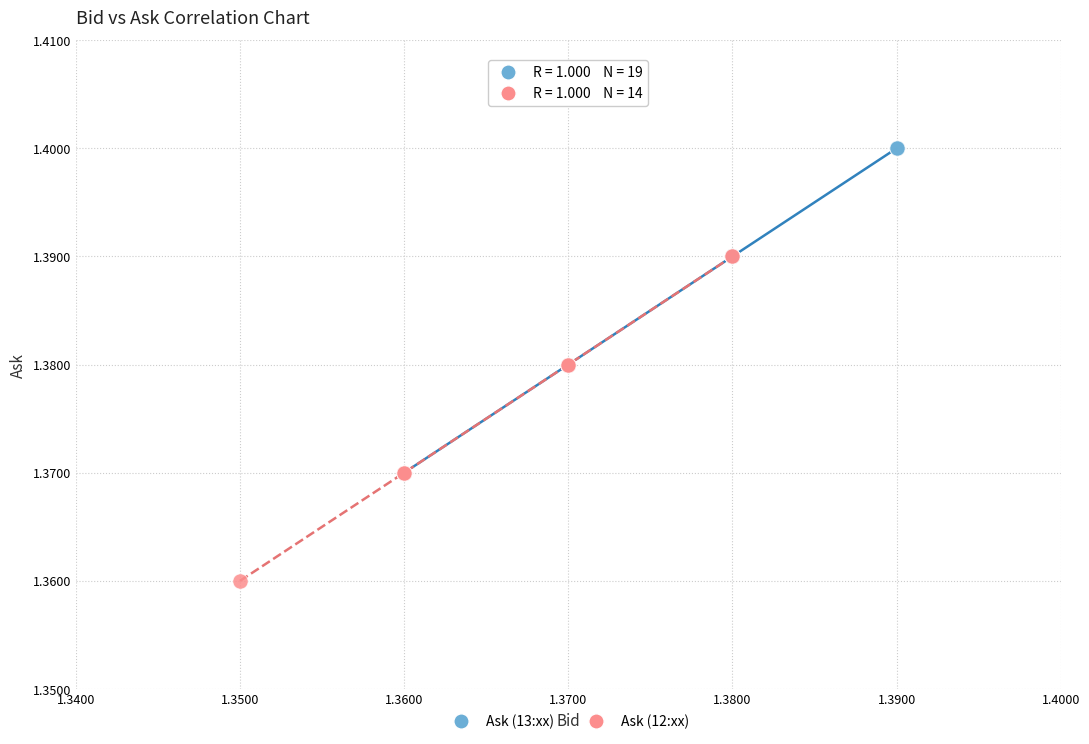

Which series contains the highest Y value?

Ask (13:xx)